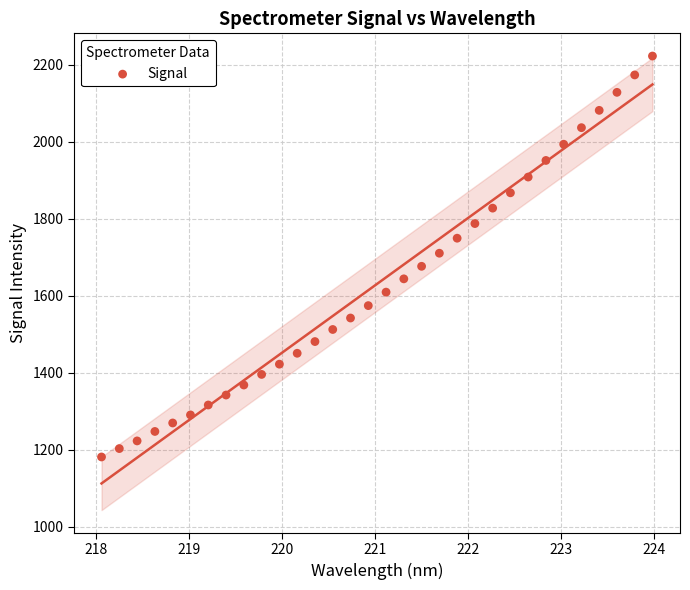

What is the range of X values (max minus min)?

5.9